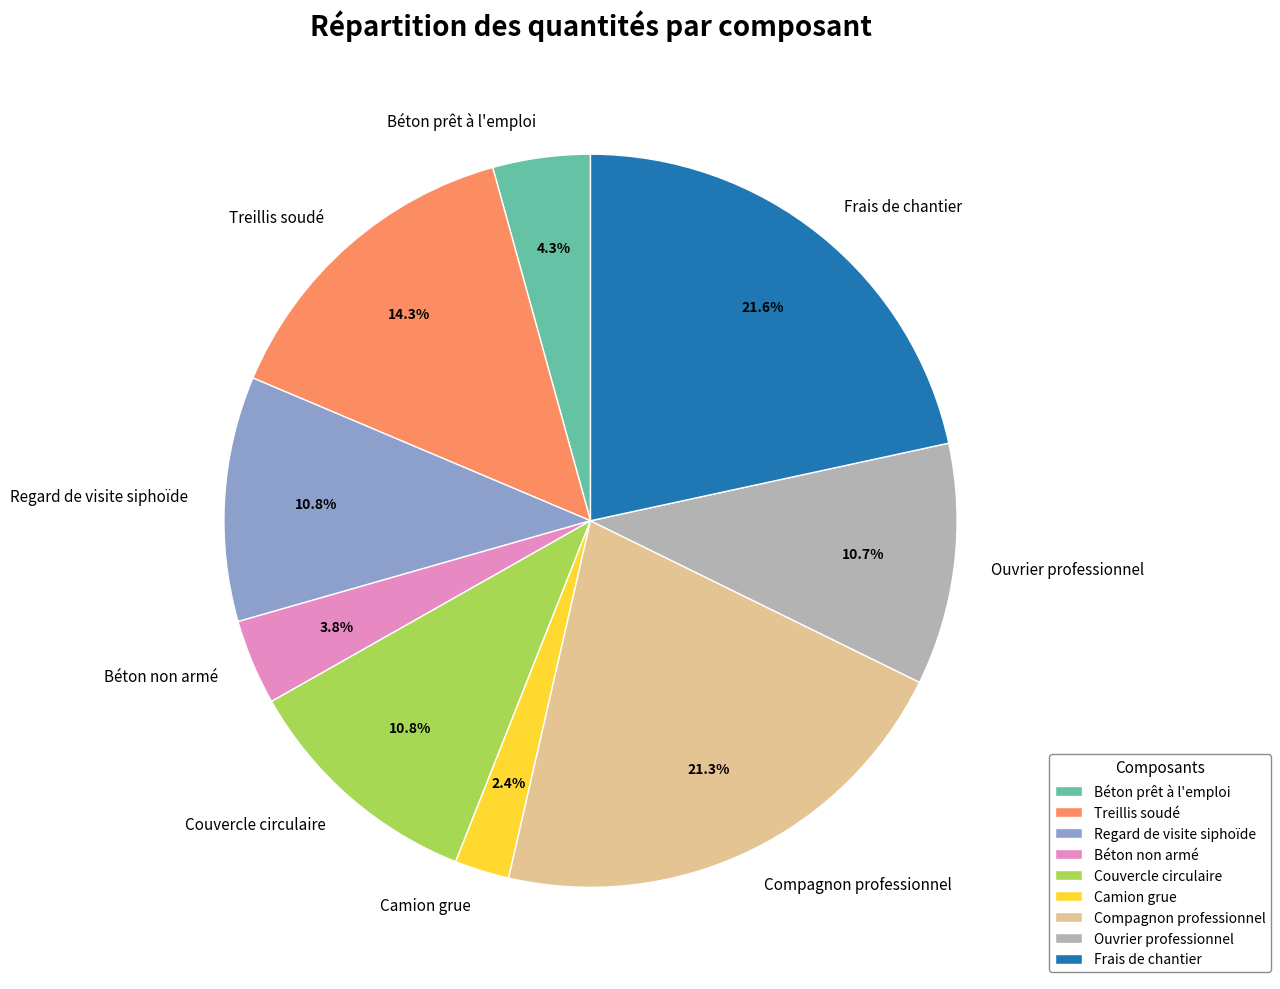

Is Treillis soudé the majority of the pie?

No